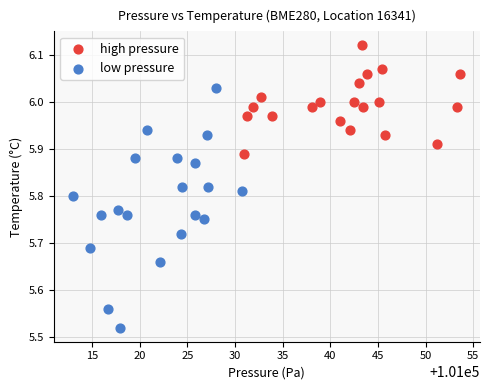

Which series has the largest Y range (max minus min)?

low pressure